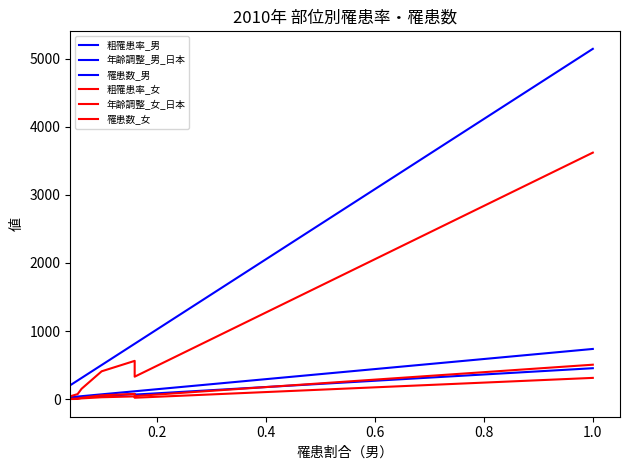

What is the difference between the maximum and minimum values in the 粗罹患率_男 series?

737.1